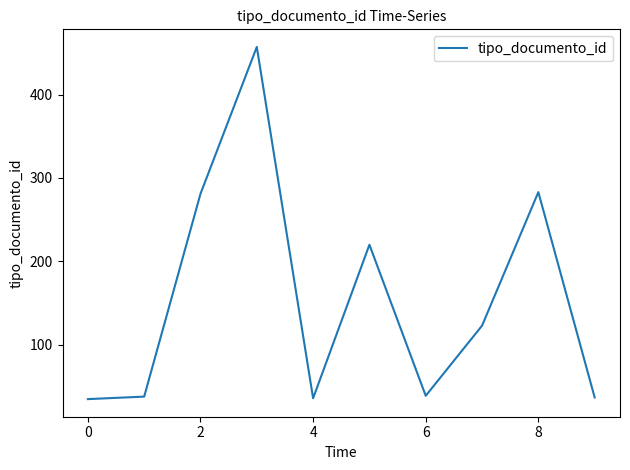

How many interior local peaks (higher than both neighbors) does the data have?

3